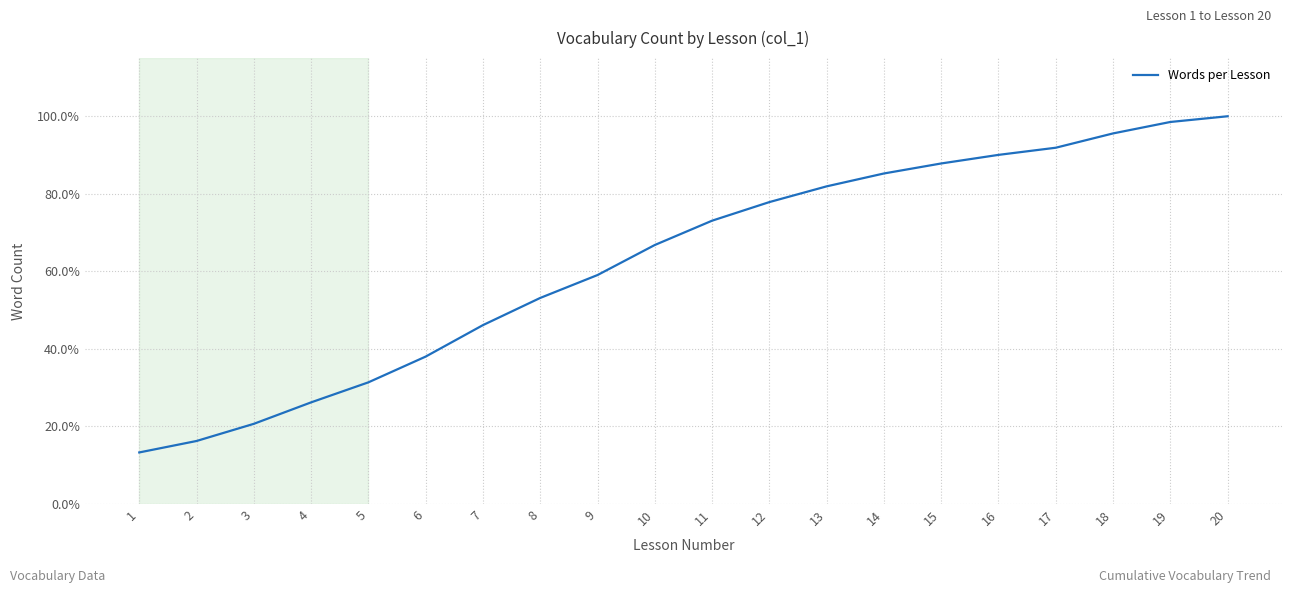

What is the sum of all values?

12.5